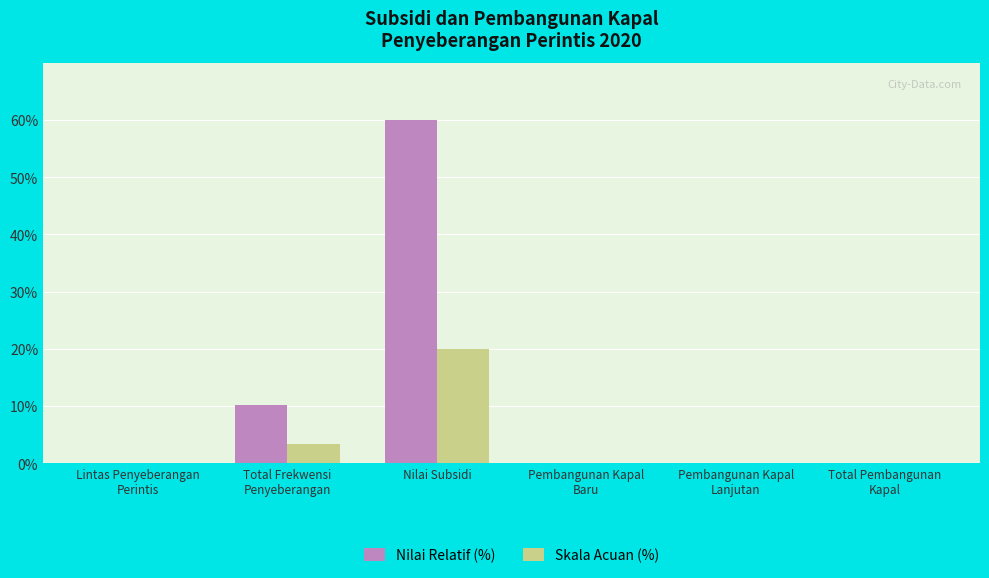

Is it true that Skala Acuan (%) equals 0.0 at Pembangunan Kapal
Baru?

True